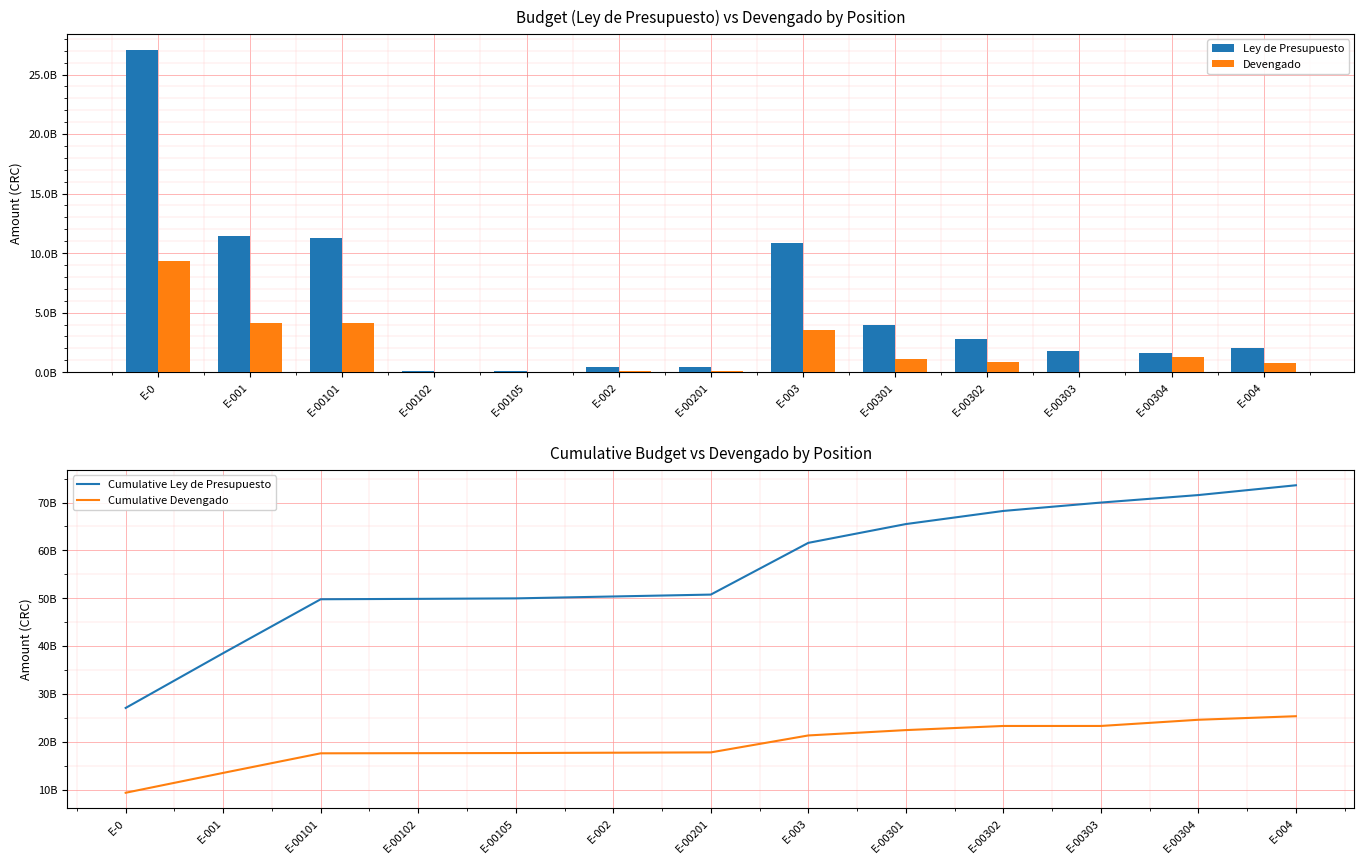

What is the maximum value shown in the chart?

73611761489.0